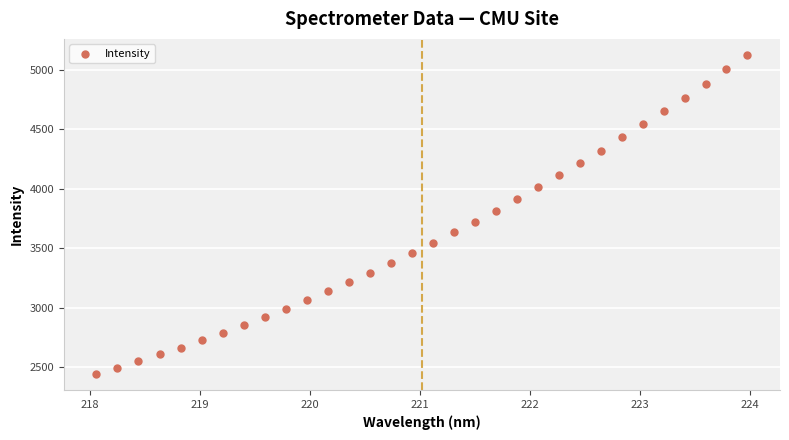

What is the range of X values (max minus min)?

5.9